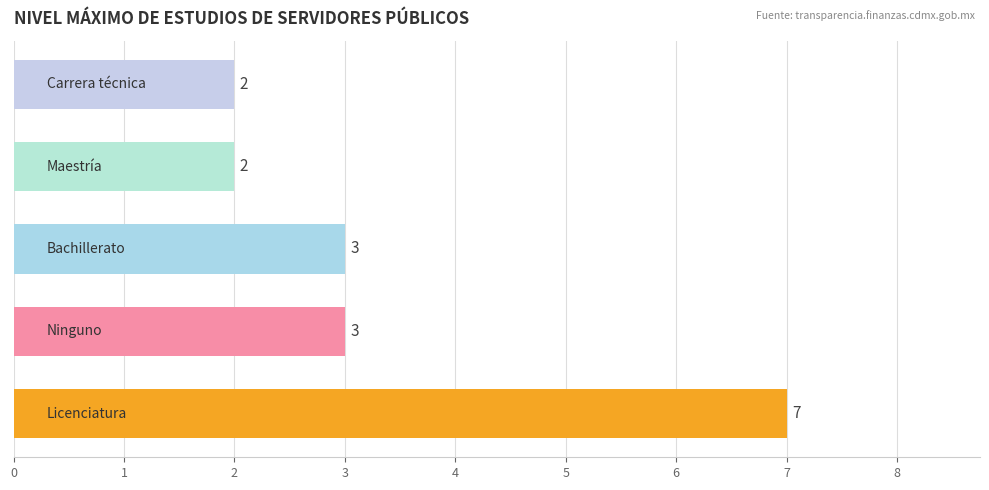

What is the average value?

3